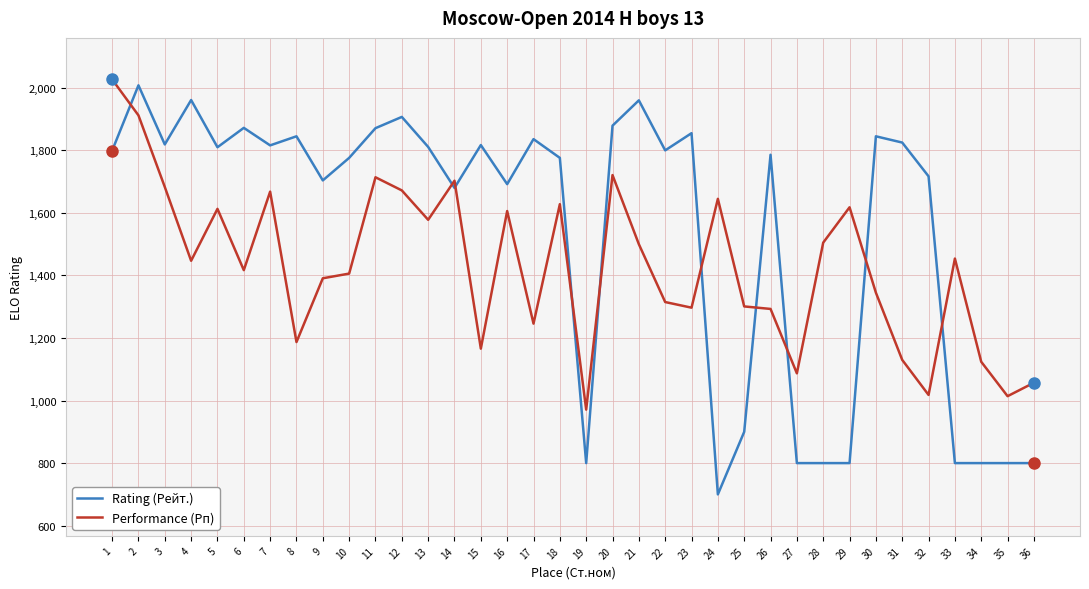

What is the difference between the second highest and second lowest values in the Performance (Рп) series?

898